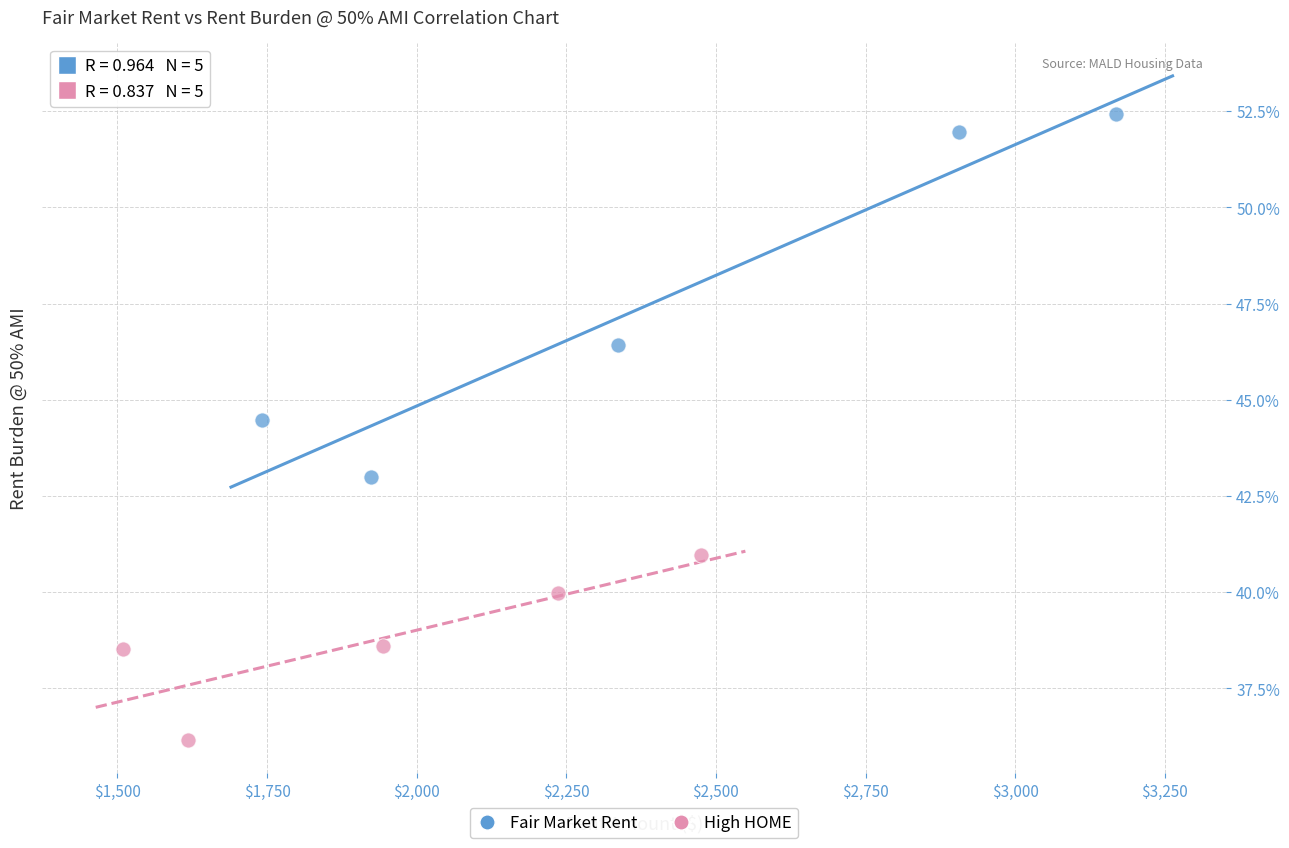

Which series has the widest spread of Y values?

Fair Market Rent